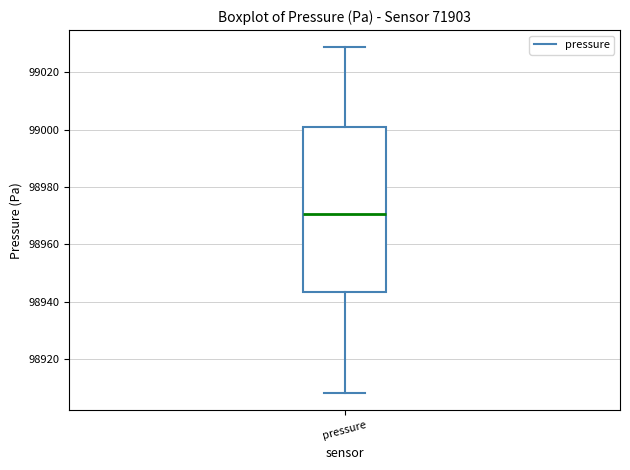

Read this box plot against the y-axis: the position of the median line, the range covered by the box, and the ends of both whiskers. The values are not printed on the chart, so give them approximately, as read against the axis.

median 98970, box 98944 to 99000, whiskers 98908 to 99028